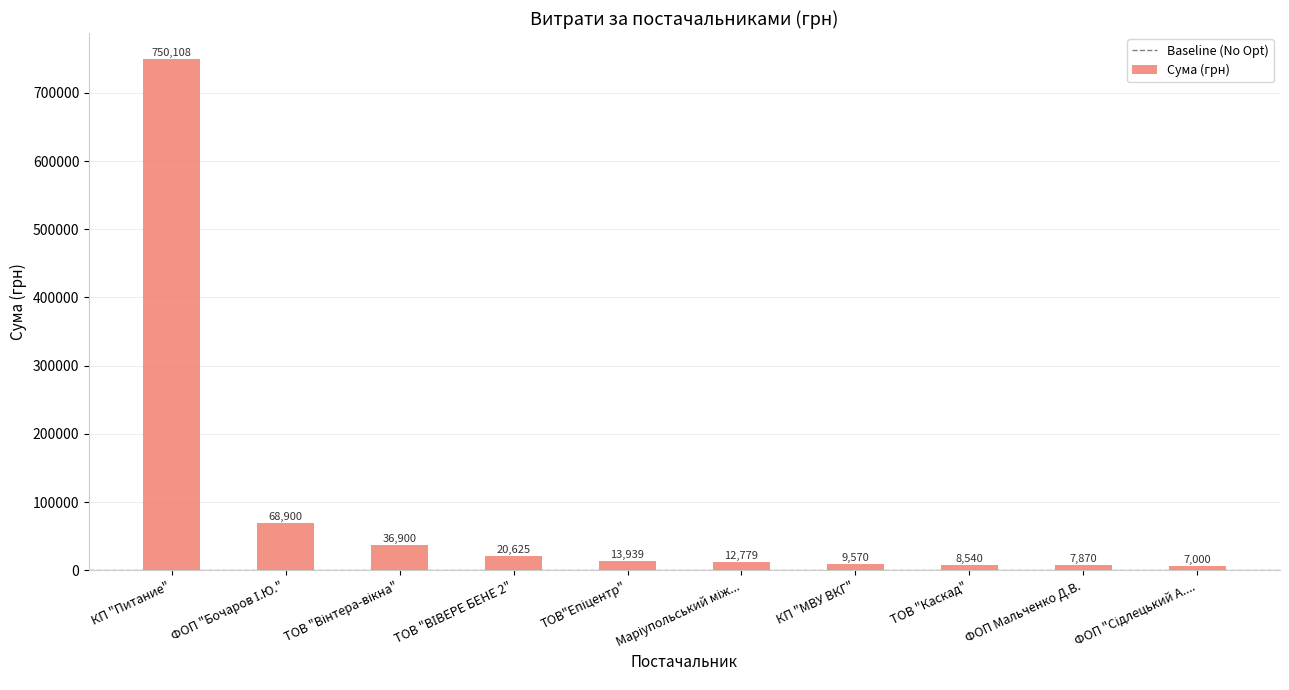

What is the maximum value shown in the chart?

750108.4